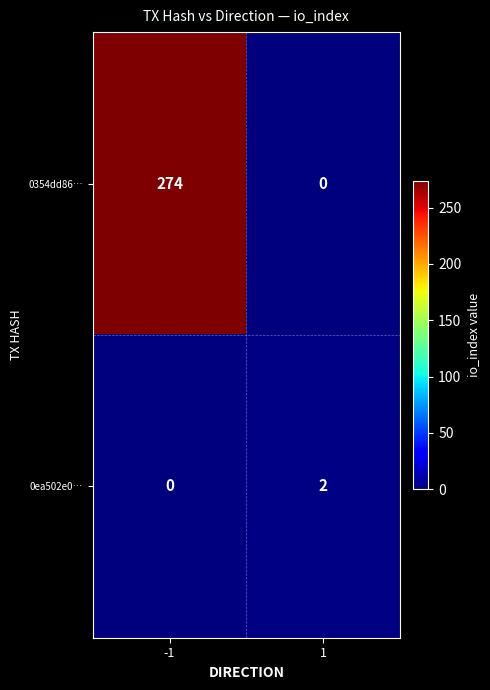

Reading left to right, what are all the values shown in this chart?

0354dd86…: 274	0
0ea502e0…: 0	2